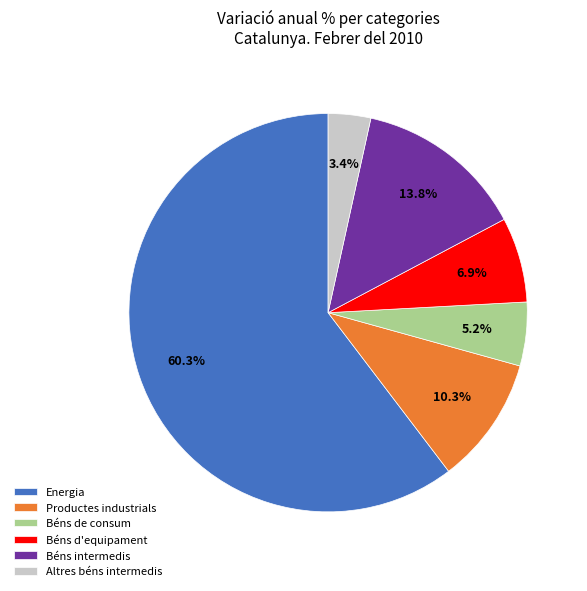

The Béns de consum slice represents 1% of the pie. True or false?

False